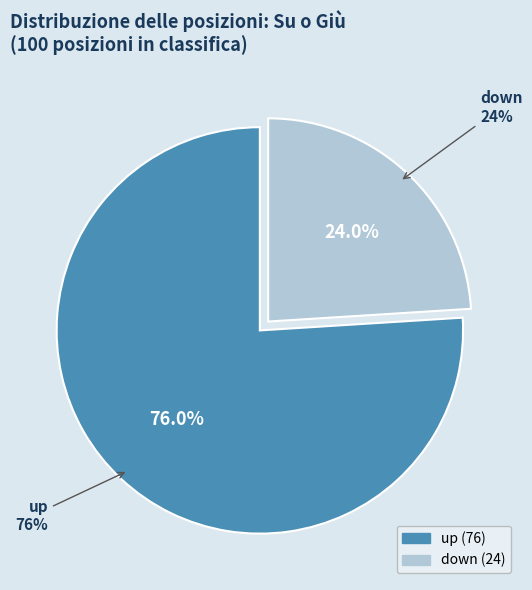

Which slice is the largest?

up